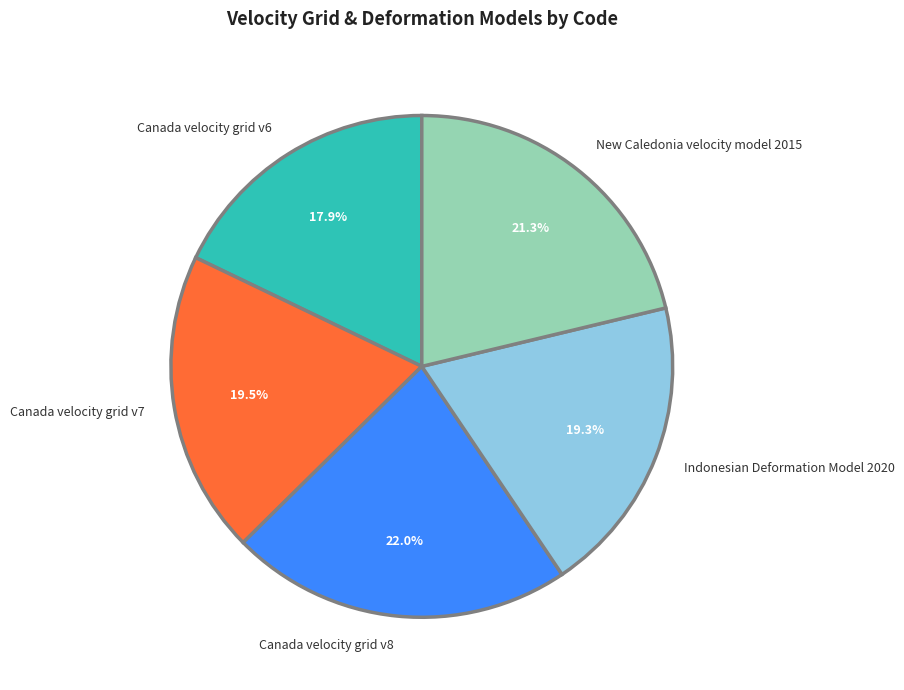

What is the largest slice in the pie chart?

Canada velocity grid v8